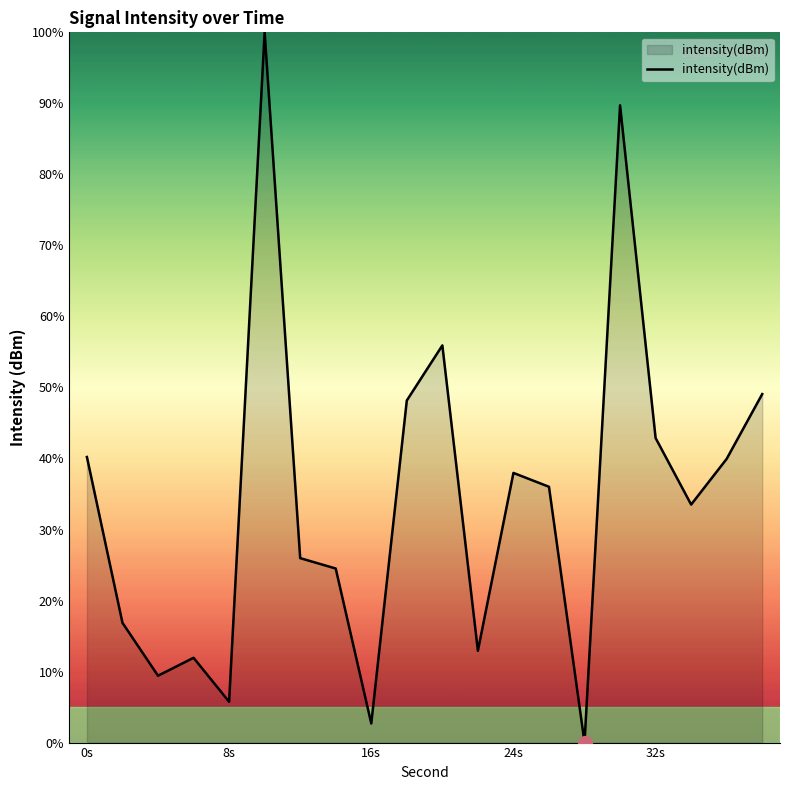

What is the difference between the maximum and minimum values?

100.0